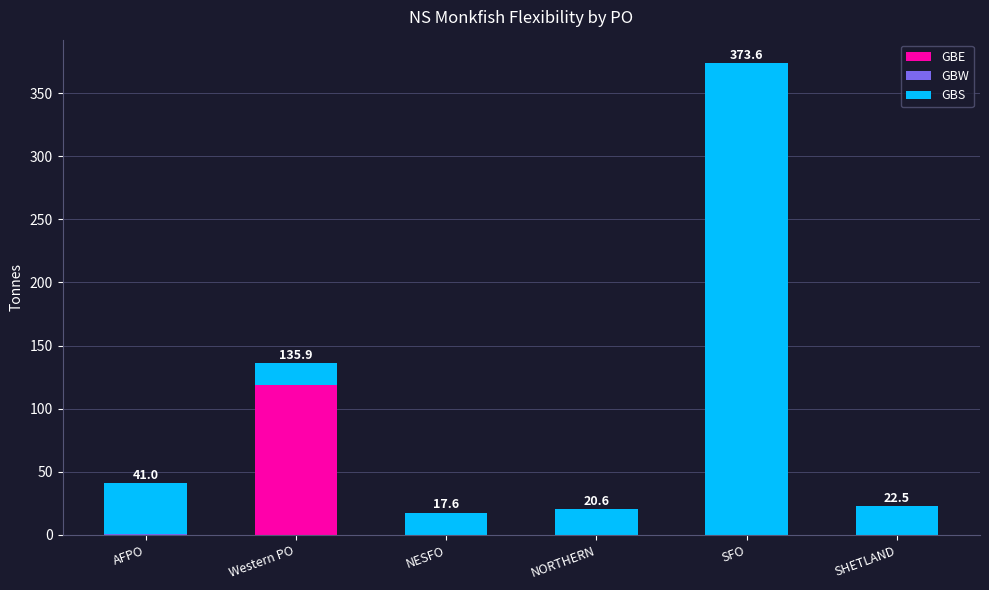

At which category is the sum across all series the highest?

SFO